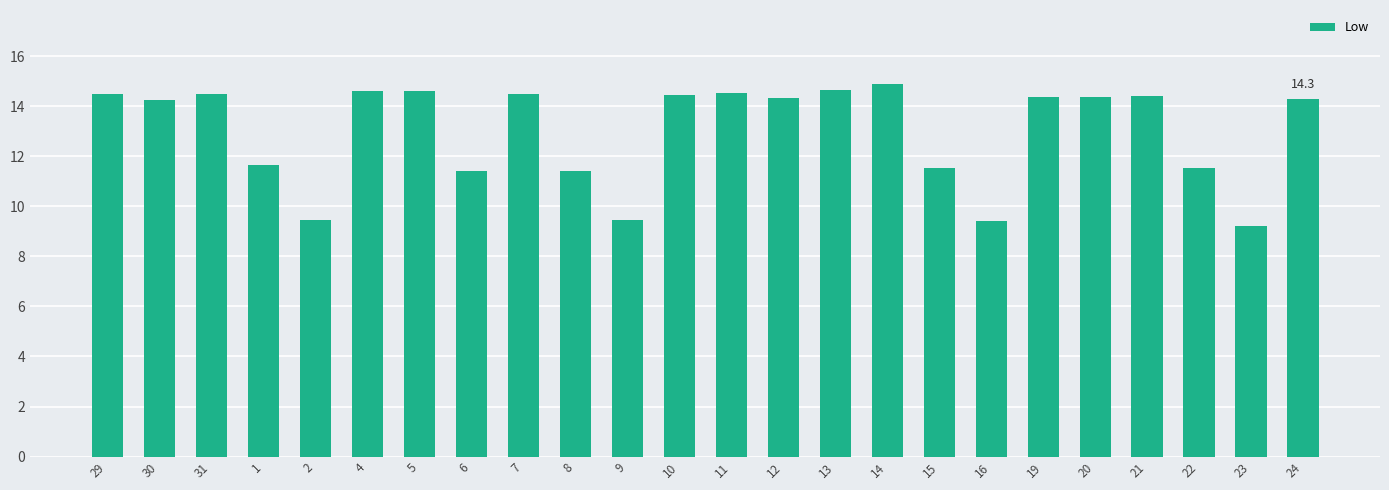

What is the label of the 19th bar from the left?

19